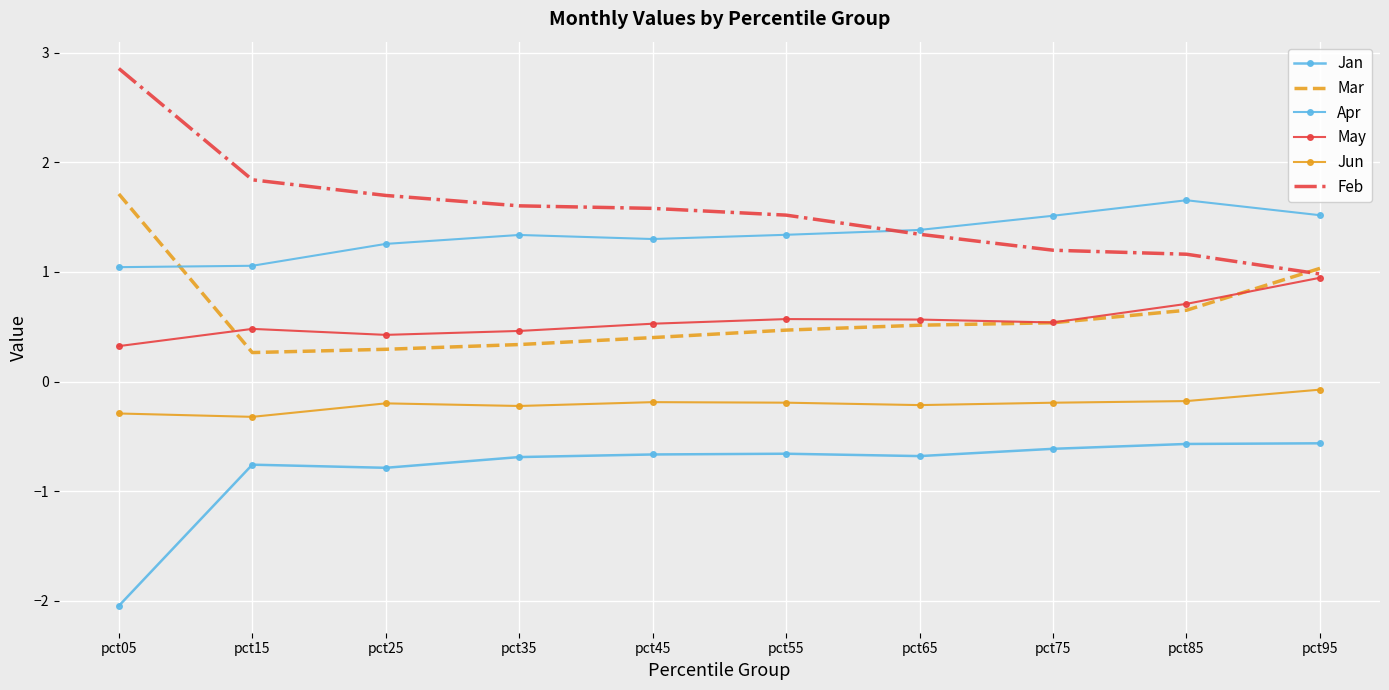

Reading left to right, what are all the values shown in this chart?

Jan: pct05=-2.0	pct15=-0.8	pct25=-0.8	pct35=-0.7	pct45=-0.7	pct55=-0.7	pct65=-0.7	pct75=-0.6	pct85=-0.6	pct95=-0.6
Mar: pct05=1.7	pct15=0.3	pct25=0.3	pct35=0.3	pct45=0.4	pct55=0.5	pct65=0.5	pct75=0.5	pct85=0.7	pct95=1.0
Apr: pct05=1.0	pct15=1.1	pct25=1.3	pct35=1.3	pct45=1.3	pct55=1.3	pct65=1.4	pct75=1.5	pct85=1.7	pct95=1.5
May: pct05=0.3	pct15=0.5	pct25=0.4	pct35=0.5	pct45=0.5	pct55=0.6	pct65=0.6	pct75=0.5	pct85=0.7	pct95=0.9
Jun: pct05=-0.3	pct15=-0.3	pct25=-0.2	pct35=-0.2	pct45=-0.2	pct55=-0.2	pct65=-0.2	pct75=-0.2	pct85=-0.2	pct95=-0.1
Feb: pct05=2.9	pct15=1.8	pct25=1.7	pct35=1.6	pct45=1.6	pct55=1.5	pct65=1.3	pct75=1.2	pct85=1.2	pct95=1.0